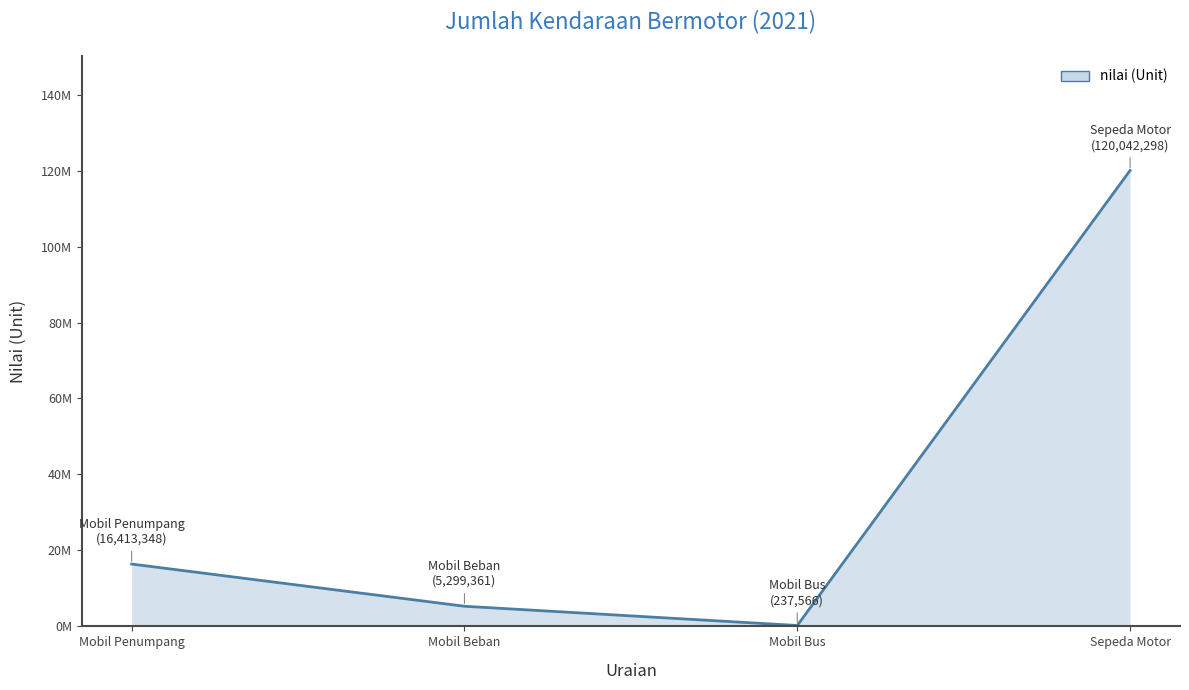

List the labels in order of value, largest first.

Sepeda Motor, Mobil Penumpang, Mobil Beban, Mobil Bus